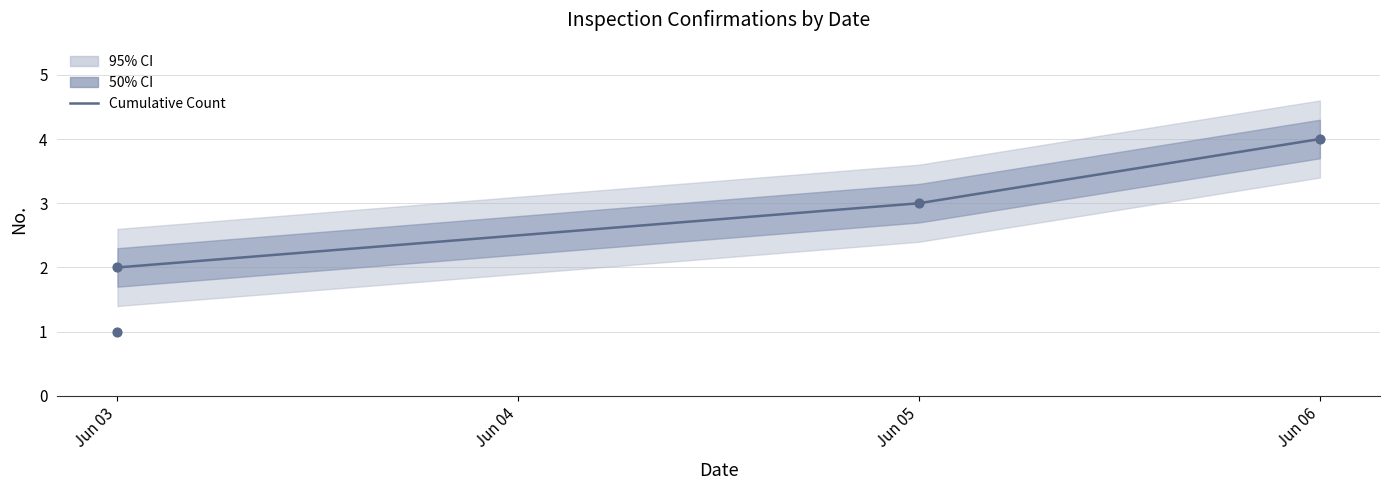

What is the change in value from 2025-06-03 to 2025-06-05?

+1